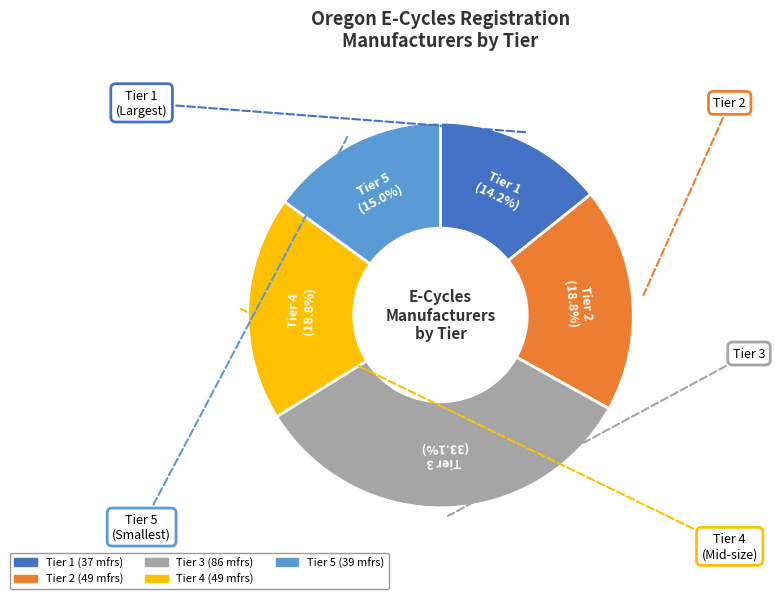

Is there any slice that represents more than half of the pie?

No